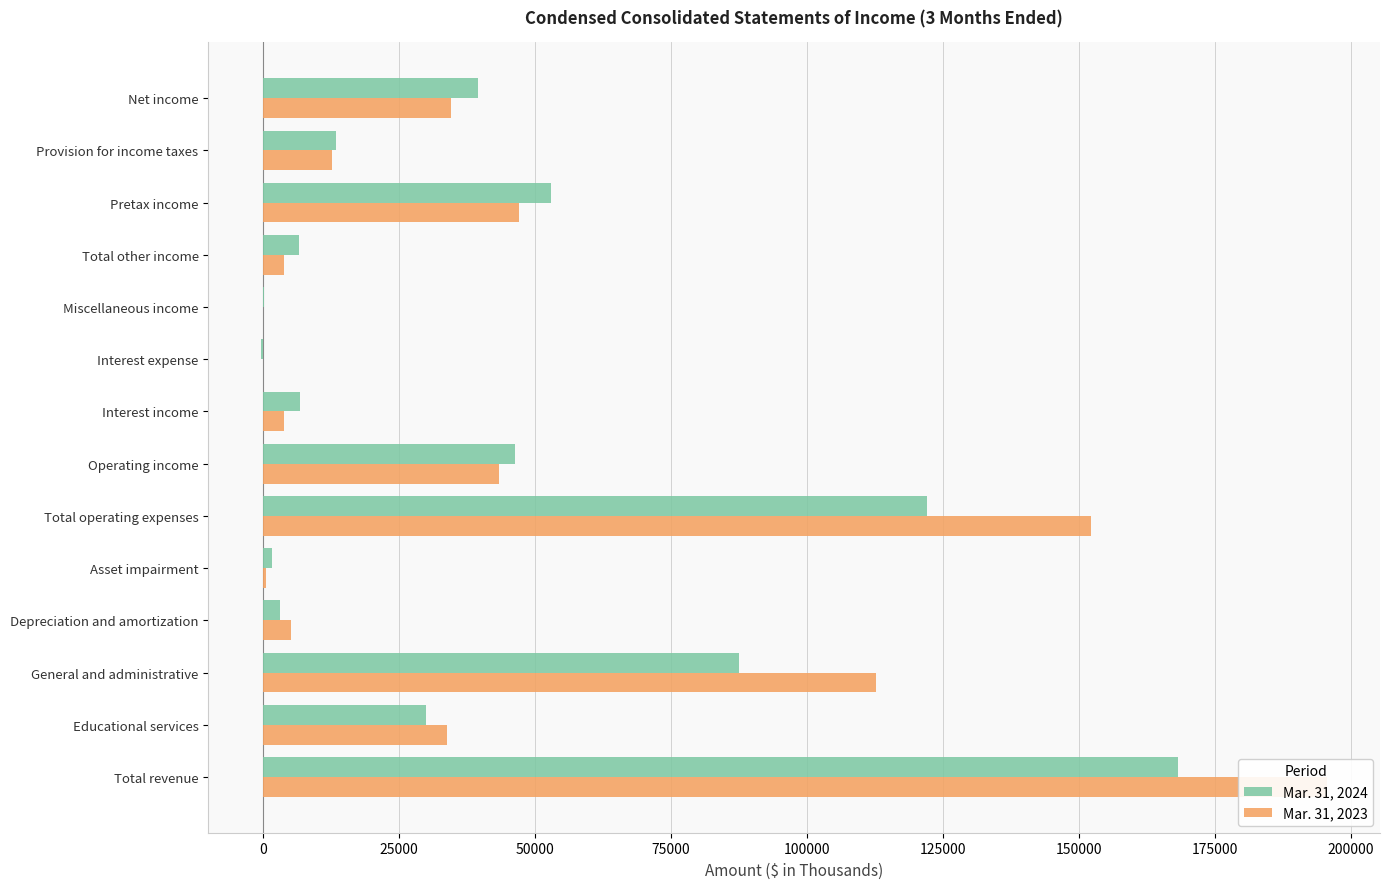

Read the Mar. 31, 2024 value at Asset impairment, to the nearest 10.

1630